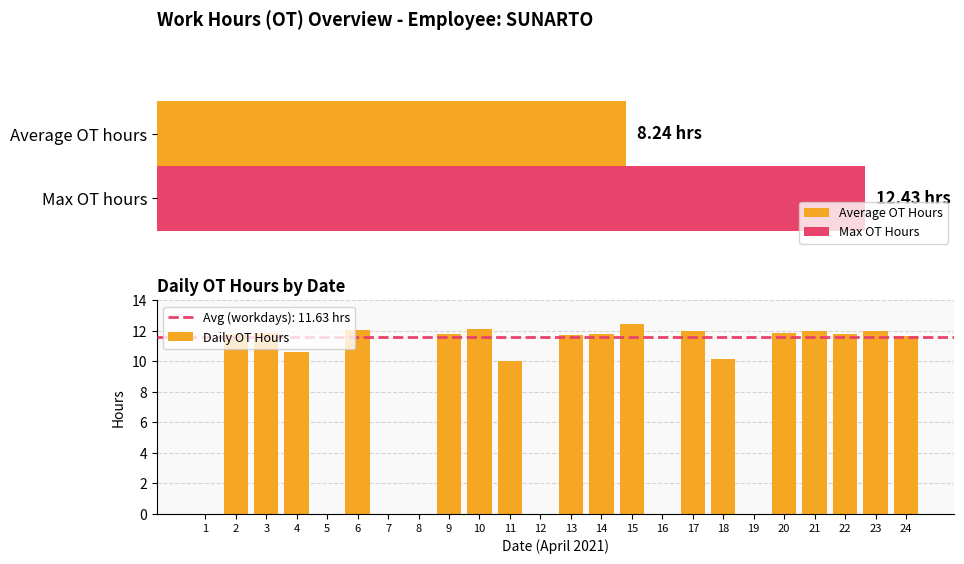

Which category has the highest value in the Daily OT Hours series?

15